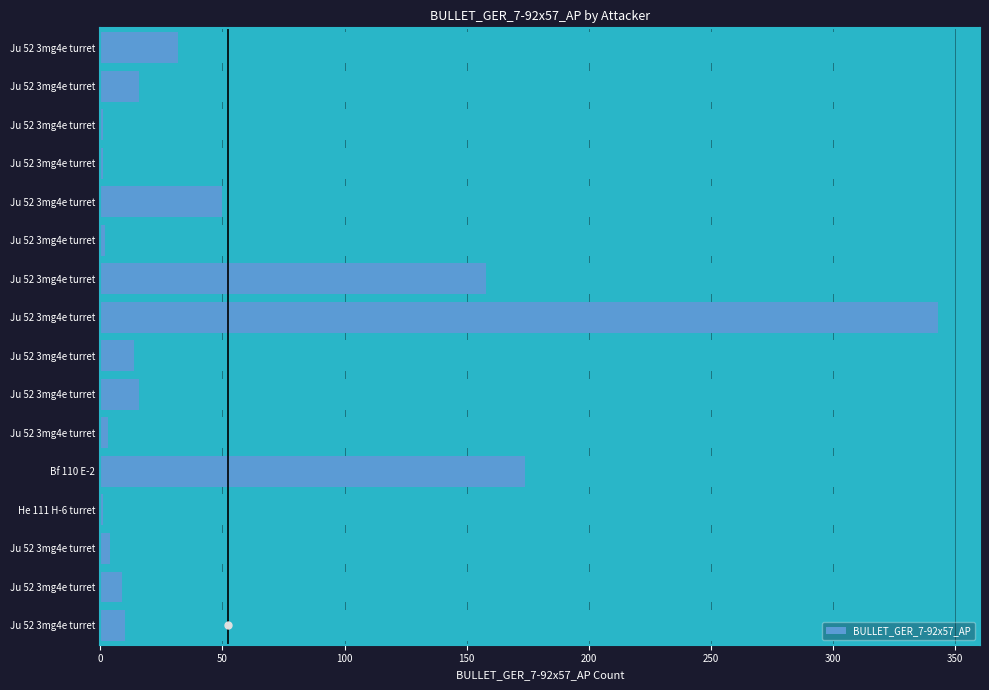

Reading left to right, transcribe all the data shown in this chart.

32	16	1	1	50	2	158	343	14	16	3	174	1	4	9	10